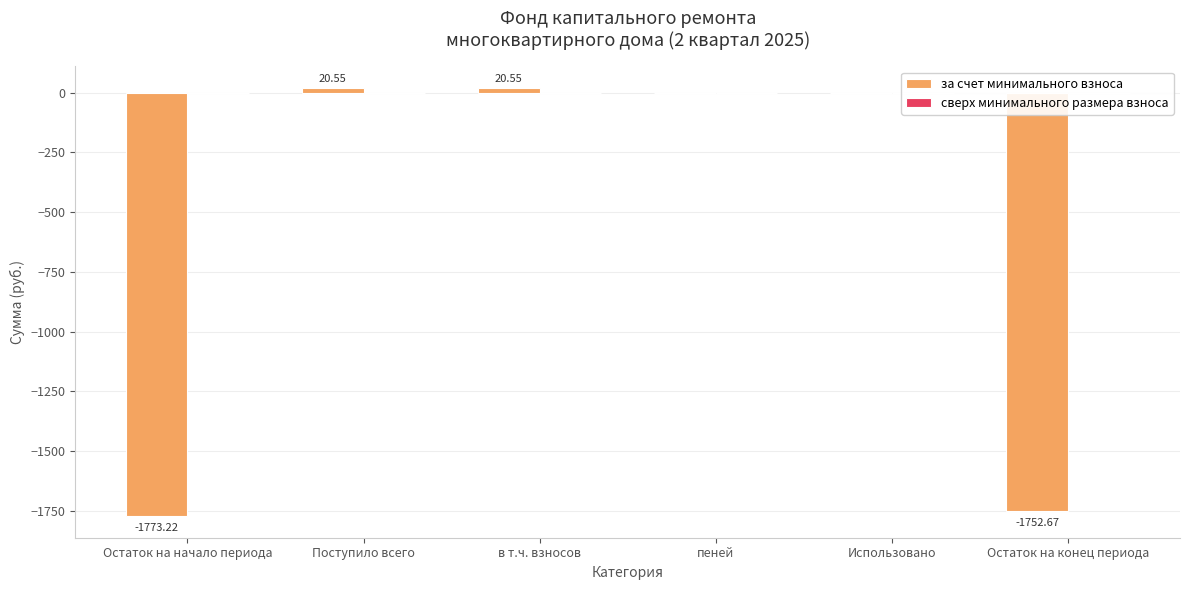

What is the sum of the values at Поступило всего and Использовано?

20.6